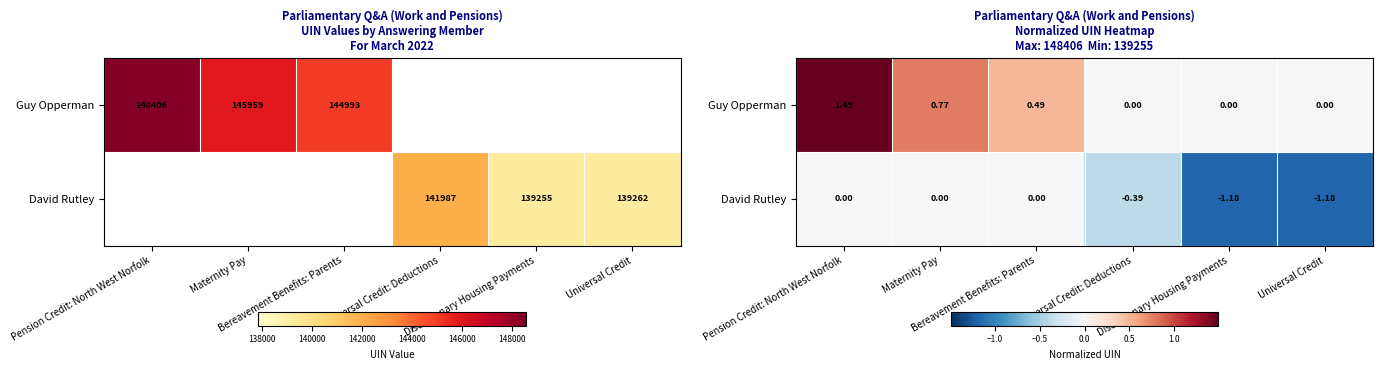

What is the difference between the maximum and second lowest values in the David Rutley series?

1.2